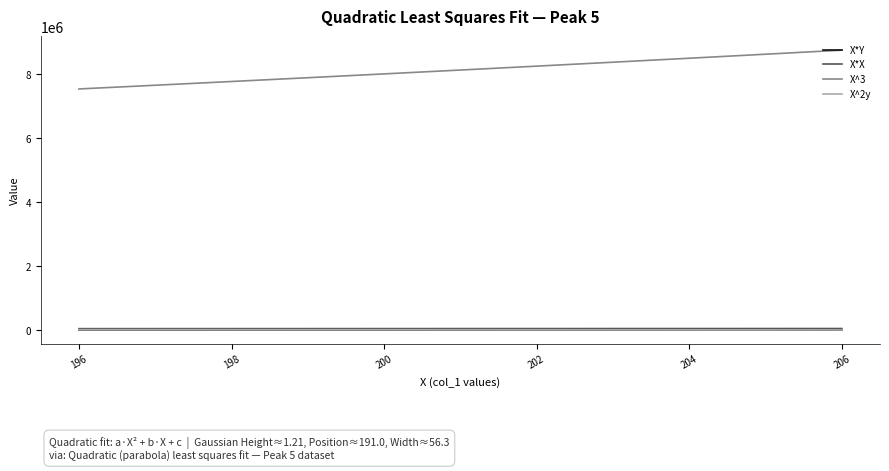

What is the difference between the maximum and minimum values in the X^2y series?

6907.1